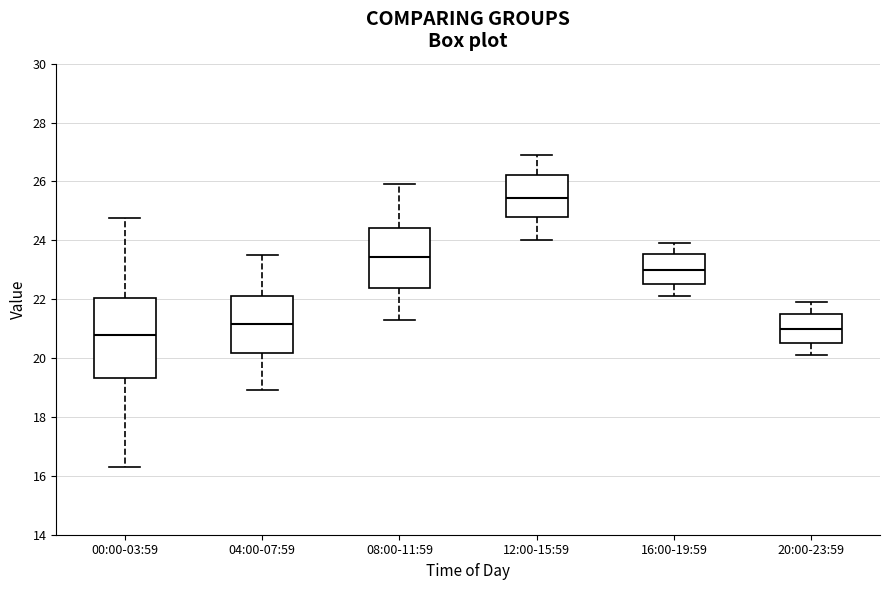

Where does the upper whisker of the box for 12:00-15:59 end on the y-axis? The values are not printed on the chart, so give them approximately, as read against the axis.

27.0